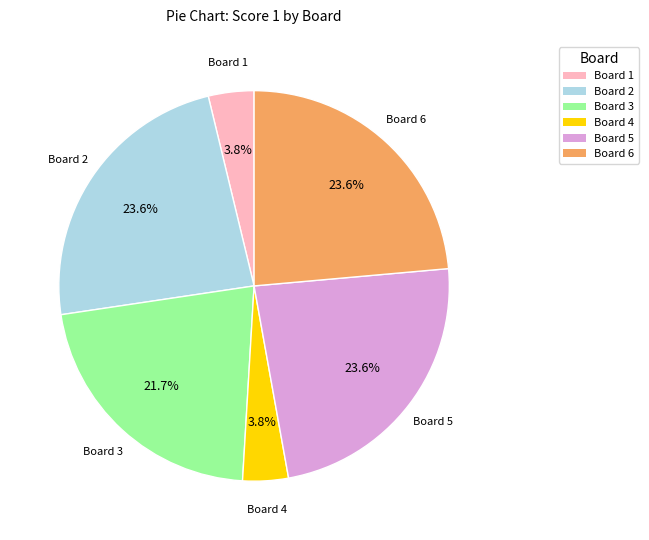

Do Board 5 and Board 2 together represent more than half of the pie?

No